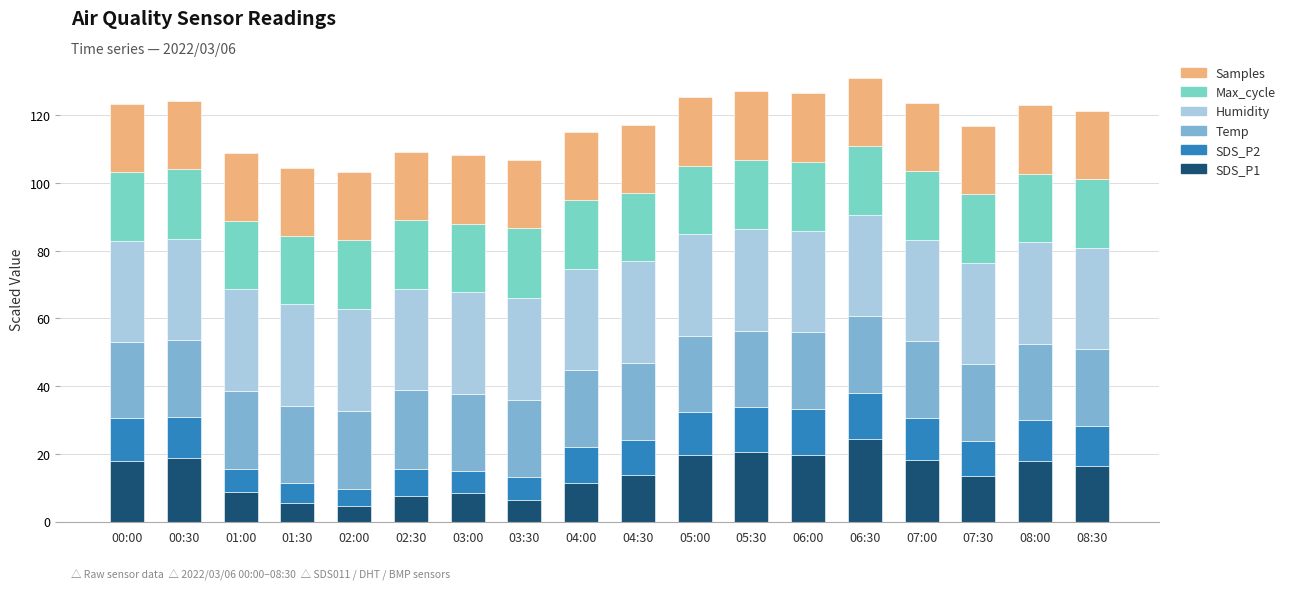

What is the difference between the maximum and minimum values in the SDS_P1 series?

19.8